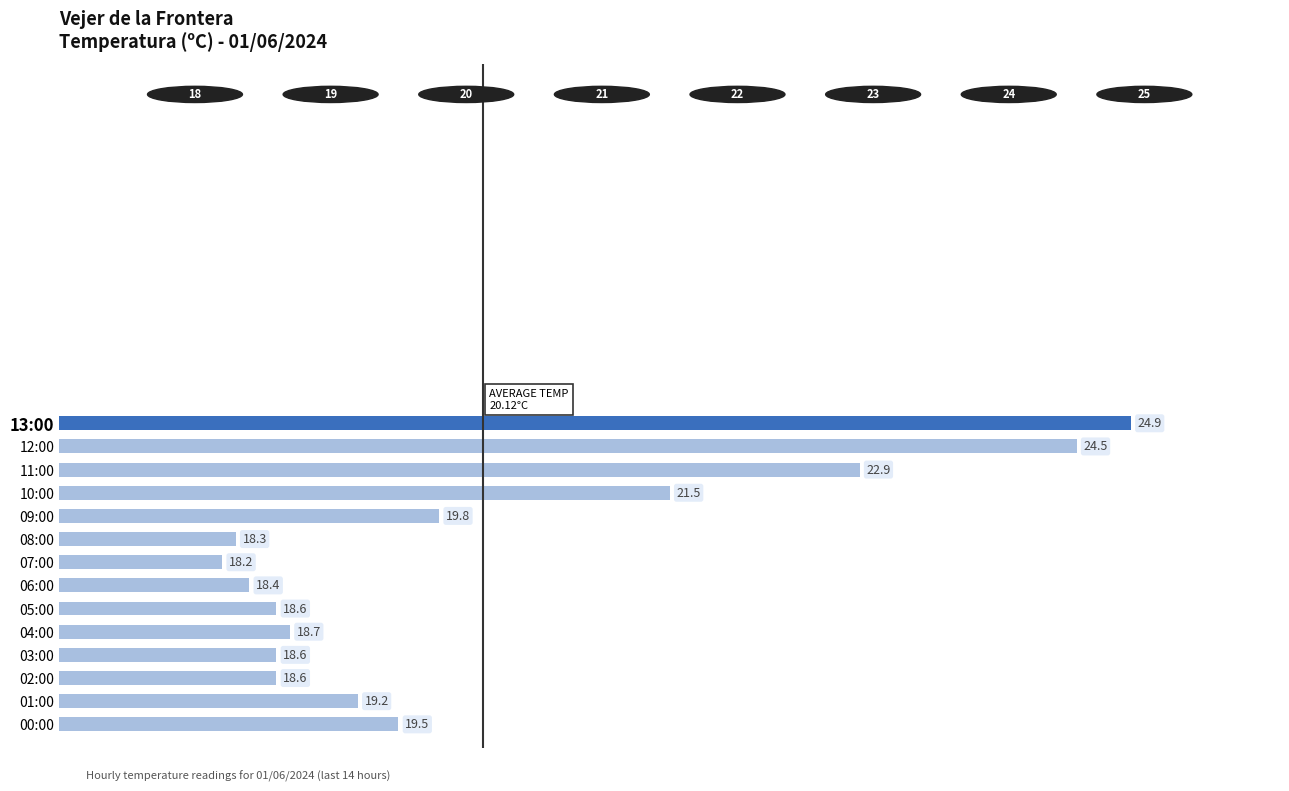

What is the ratio of the value at 11:00 to the value at 09:00?

1.2